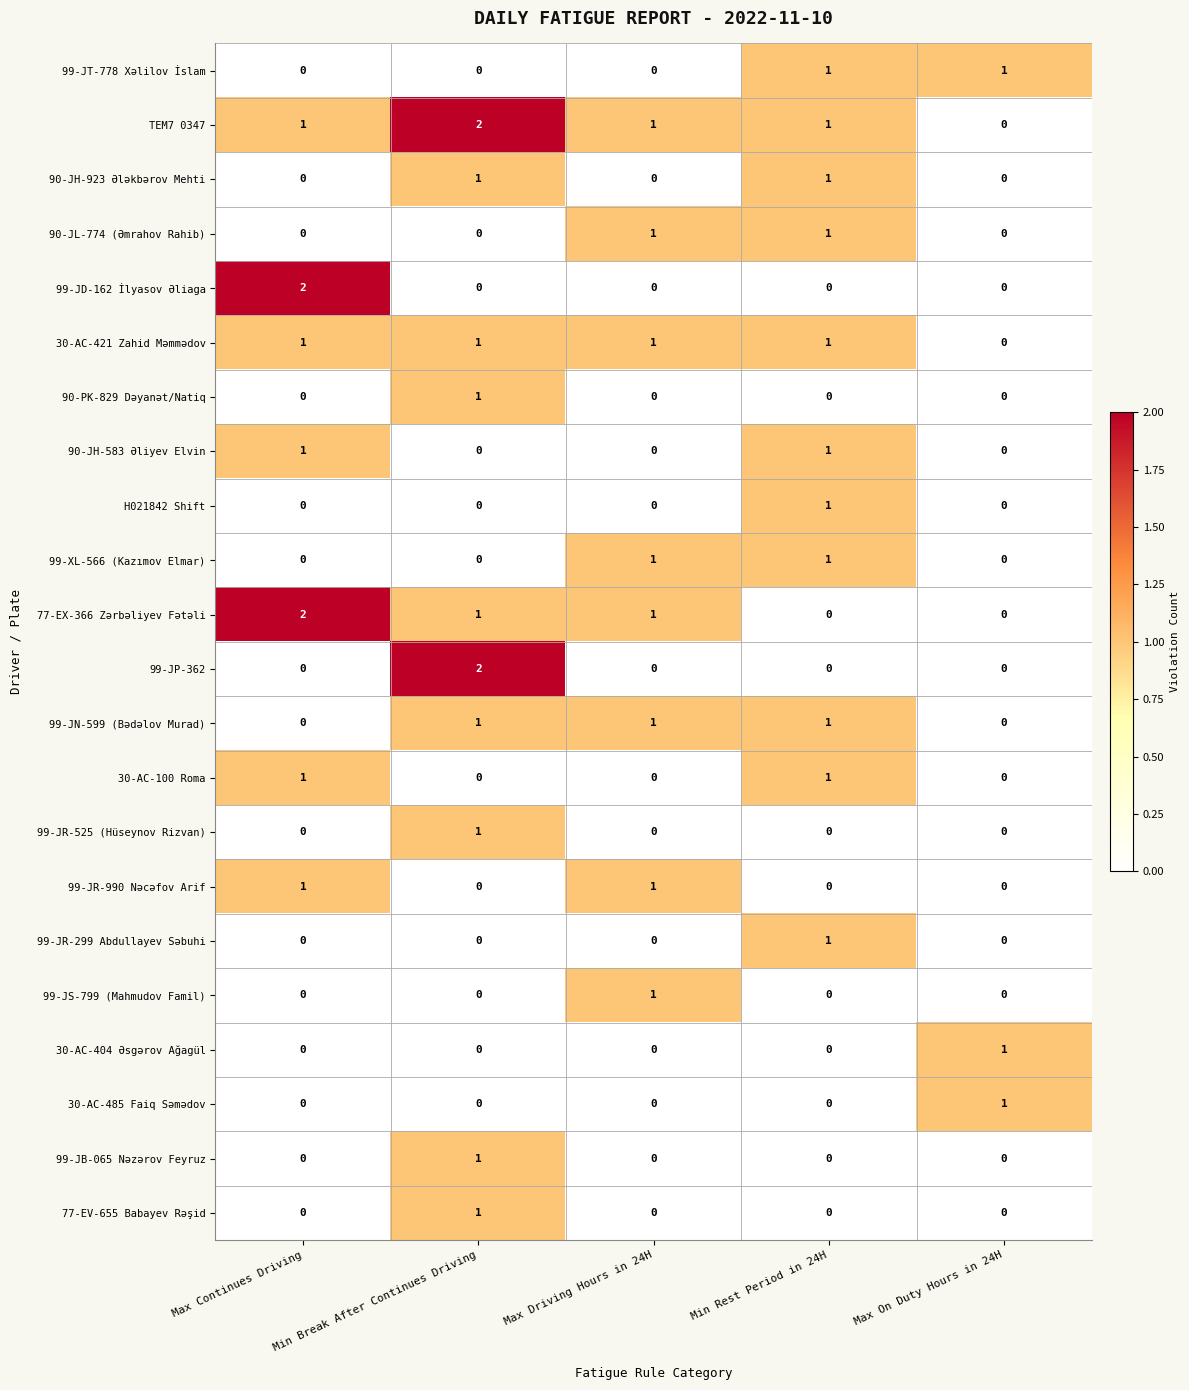

The value of 99-JT-778 Xəlilov İslam at Min Break After Continues Driving is 1. True or false?

False